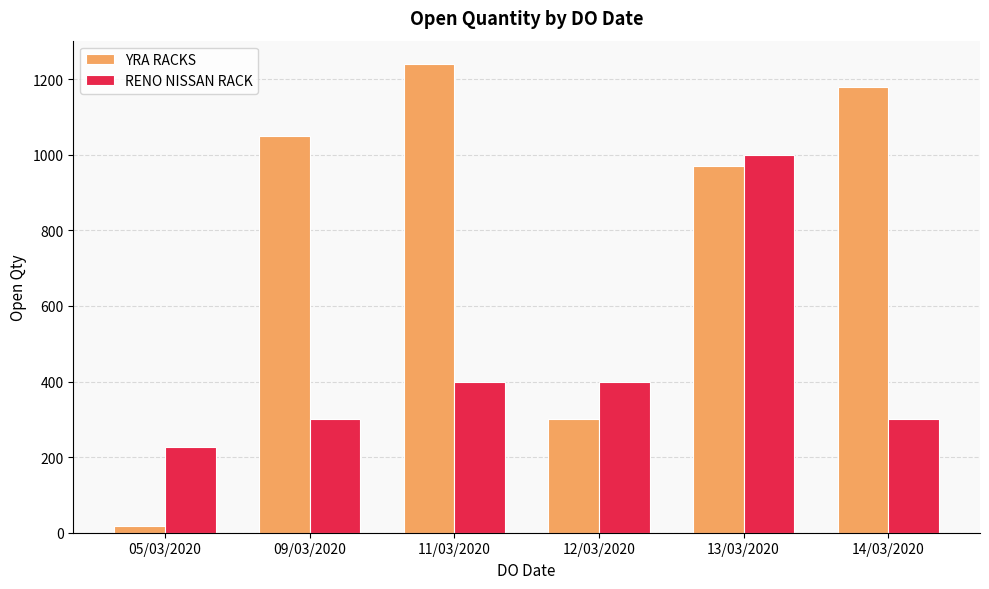

What is the total value across all series at 14/03/2020?

1480